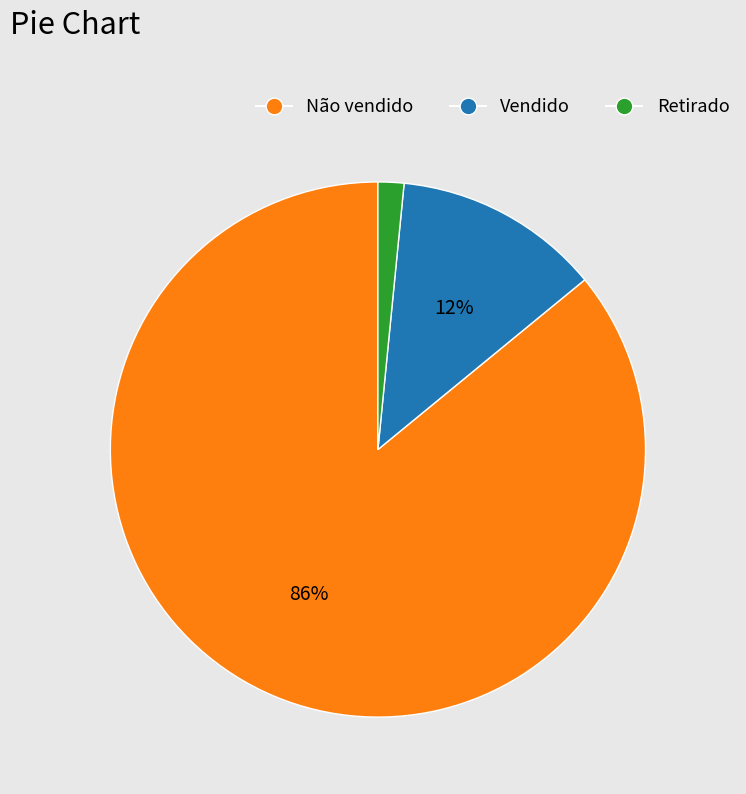

Which category has the smallest portion of the pie?

Retirado